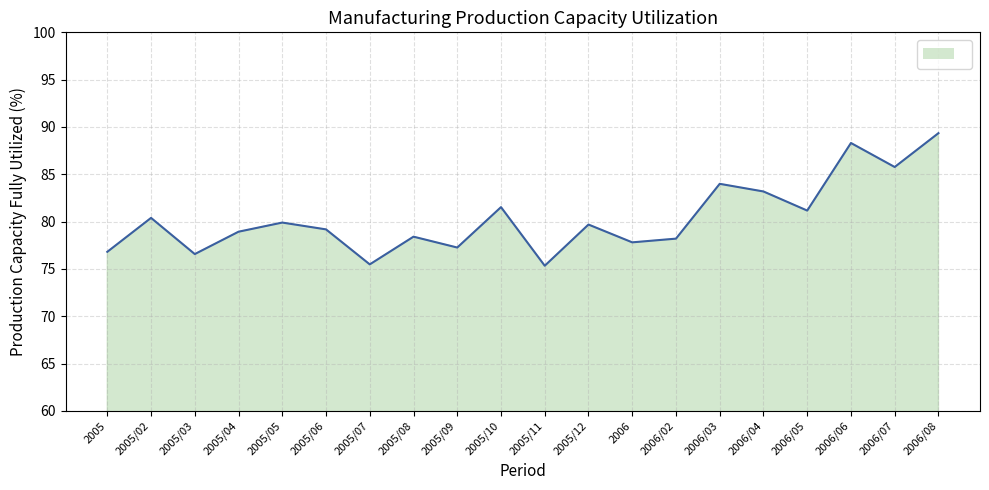

What position from the left is 2005/05?

5